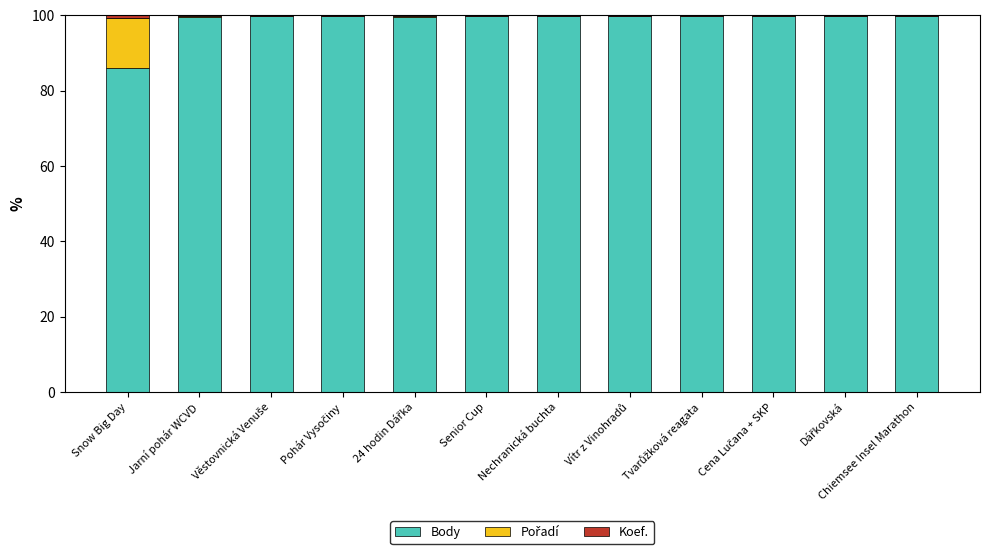

What is the highest value of the Body series?

99.9